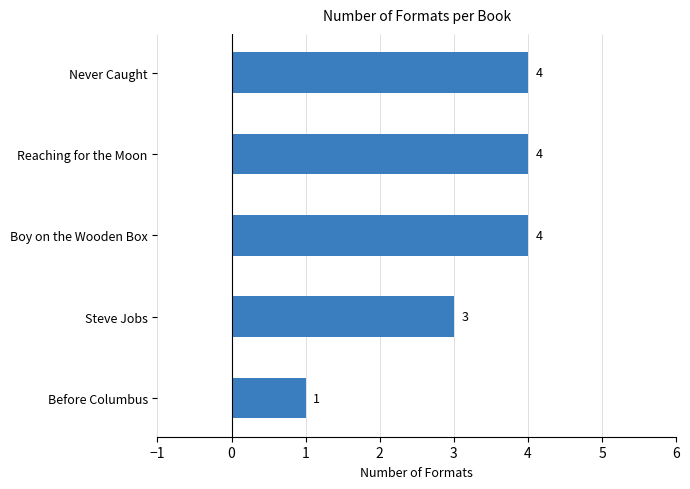

What is the ratio of the value at Never Caught to the value at Boy on the Wooden Box?

1.0